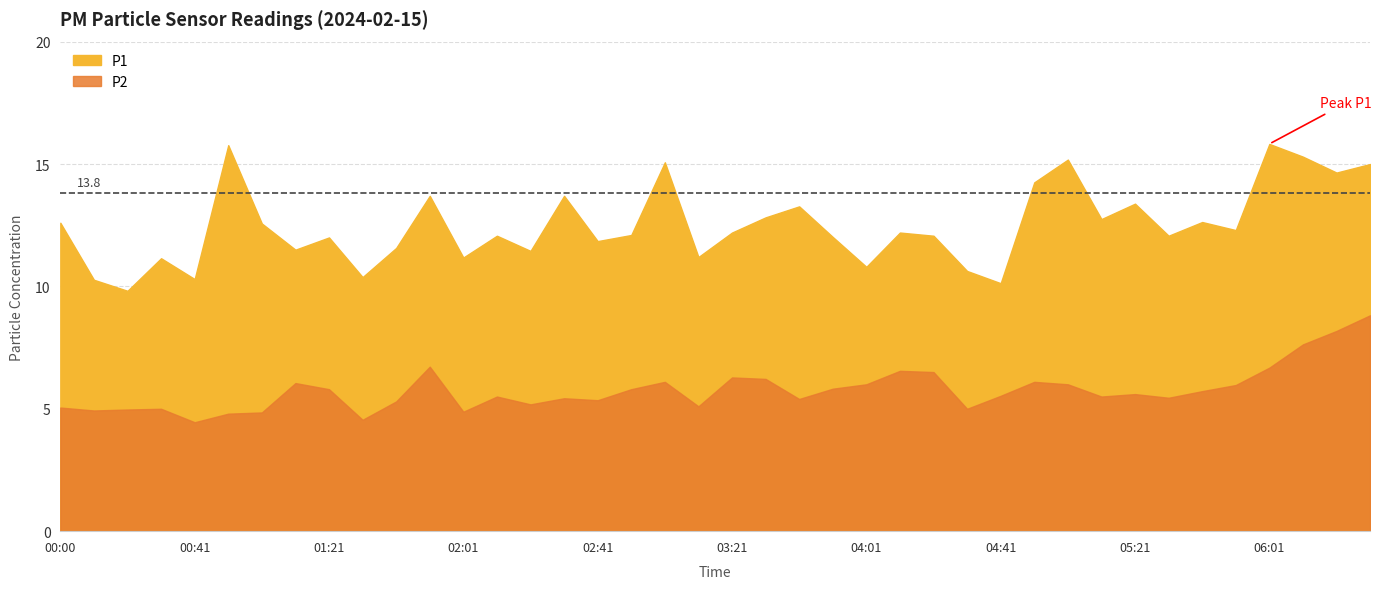

Is the value of P2 at 05:21 greater than the value of P1 at 04:31?

No